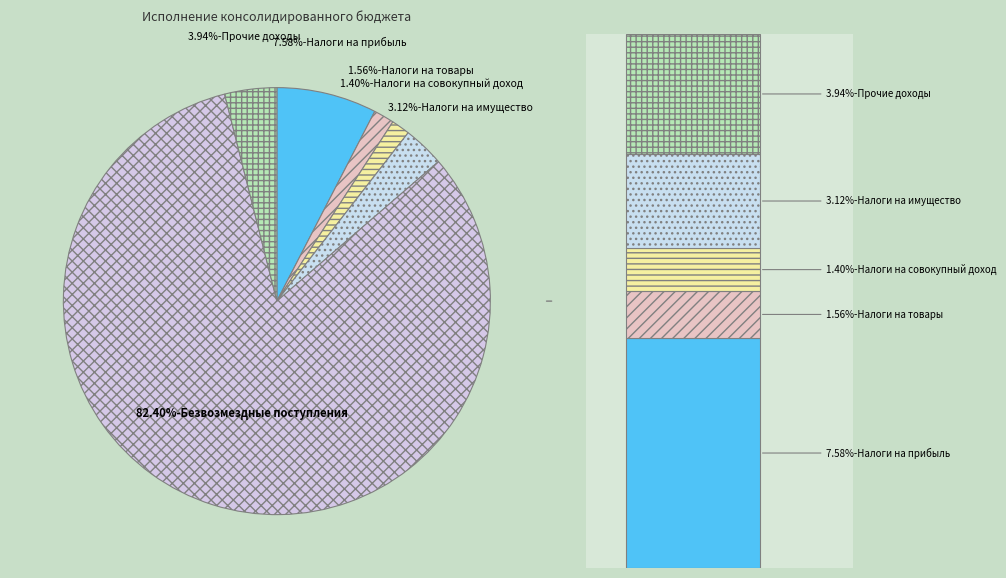

Rank the categories by value from lowest to highest.

НАЛОГИ НА СОВОКУПНЫЙ ДОХОД, НАЛОГИ НА ТОВАРЫ (РАБОТЫ, УСЛУГИ), НАЛОГИ НА ИМУЩЕСТВО, ПРОЧИЕ ДОХОДЫ, НАЛОГИ НА ПРИБЫЛЬ, ДОХОДЫ, БЕЗВОЗМЕЗДНЫЕ ПОСТУПЛЕНИЯ